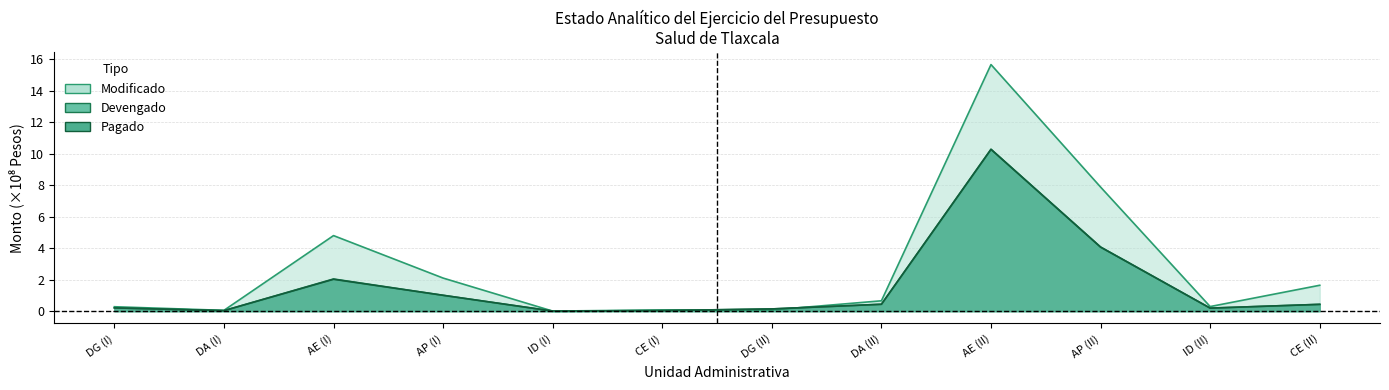

List the labels in order of Pagado value, smallest first.

ID (I), DA (I), CE (I), DG (II), ID (II), DG (I), CE (II), DA (II), AP (I), AE (I), AP (II), AE (II)